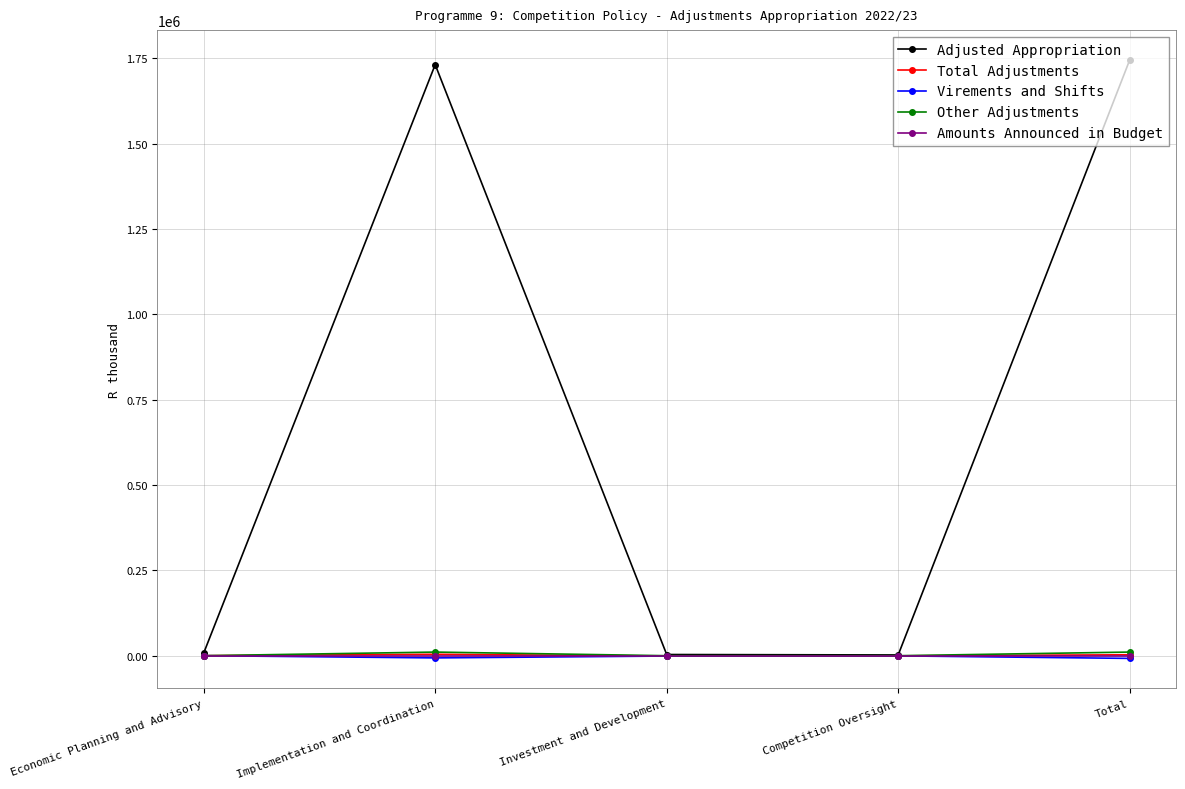

What is the label of the 4th point from the right?

Implementation and Coordination